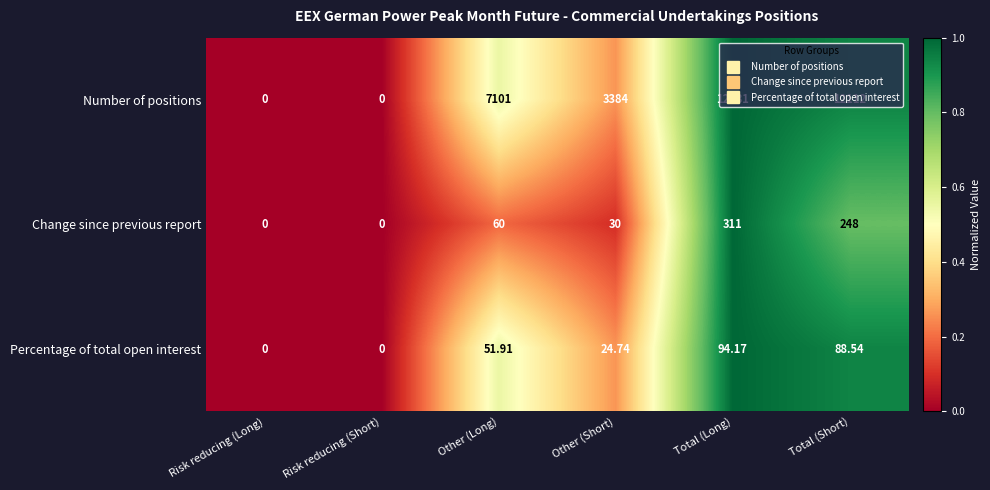

Which series changed the most between Other (Long) and Other (Short)?

Number of positions